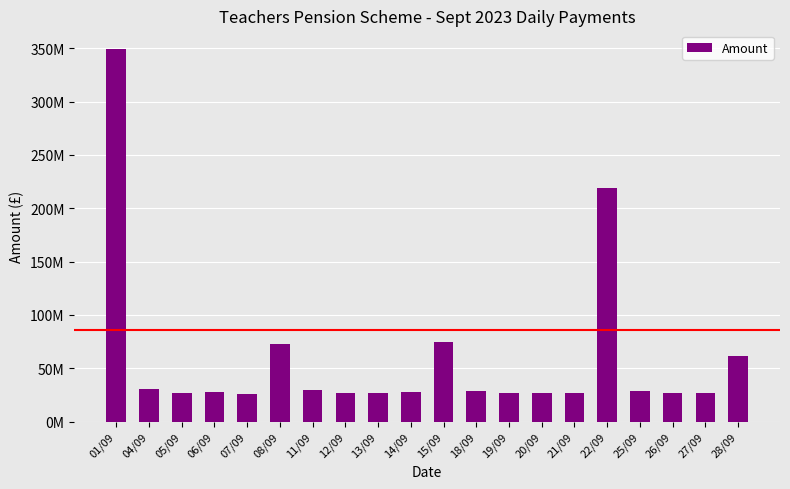

Are the bars horizontal?

No